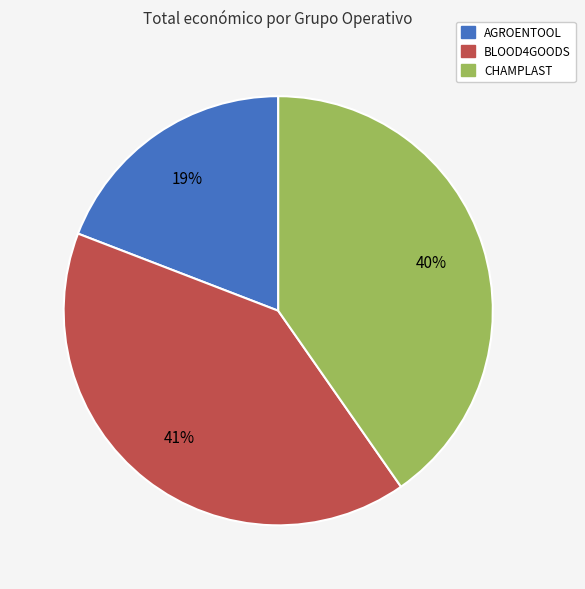

To the nearest percent, what is the average slice percentage?

33%